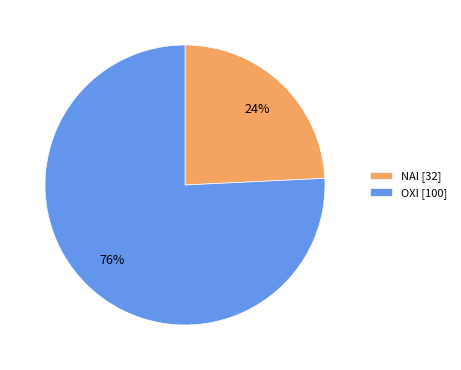

How many slices are in this pie chart?

2